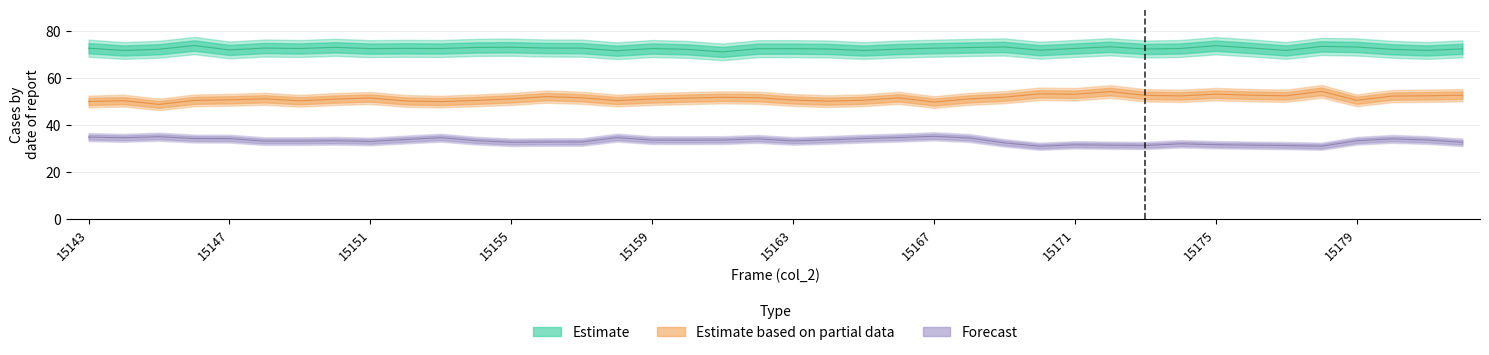

At which label is second_peak closest to 51?

15150